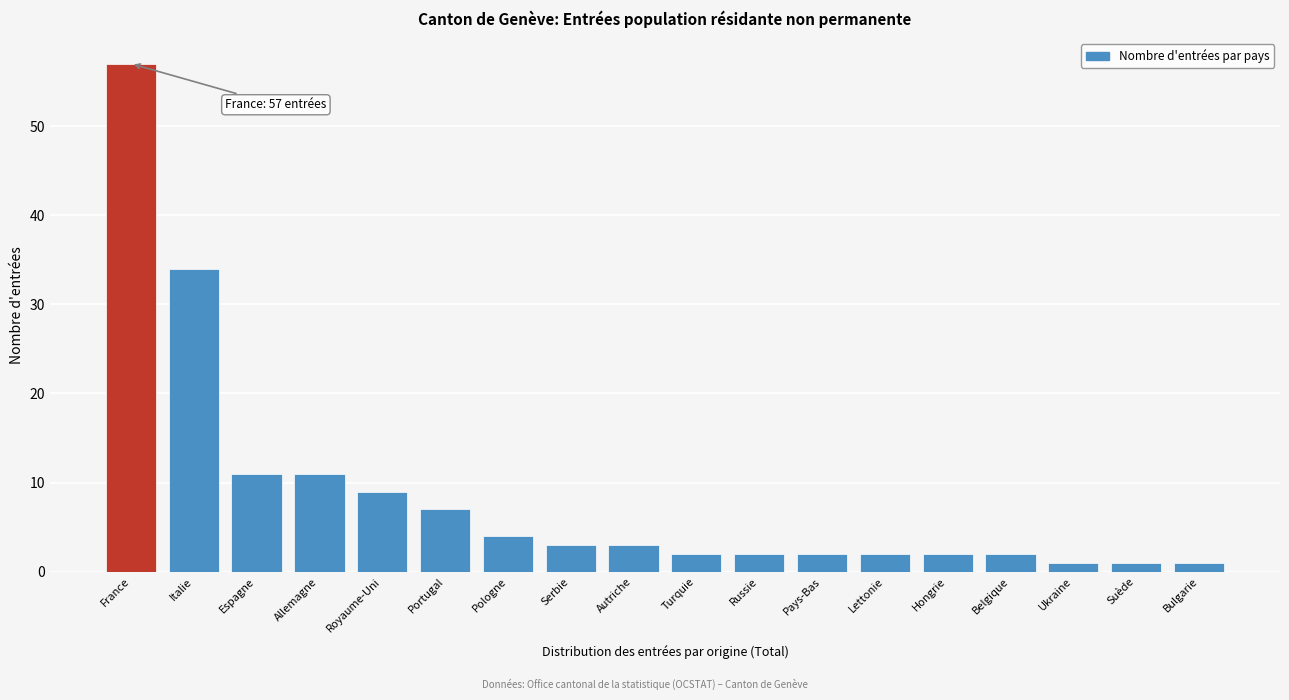

Reading left to right, list all the values displayed in this chart.

France=57	Italie=34	Espagne=11	Allemagne=11	Royaume-Uni=9	Portugal=7	Pologne=4	Serbie=3	Autriche=3	Turquie=2	Russie=2	Pays-Bas=2	Lettonie=2	Hongrie=2	Belgique=2	Ukraine=1	Suède=1	Bulgarie=1